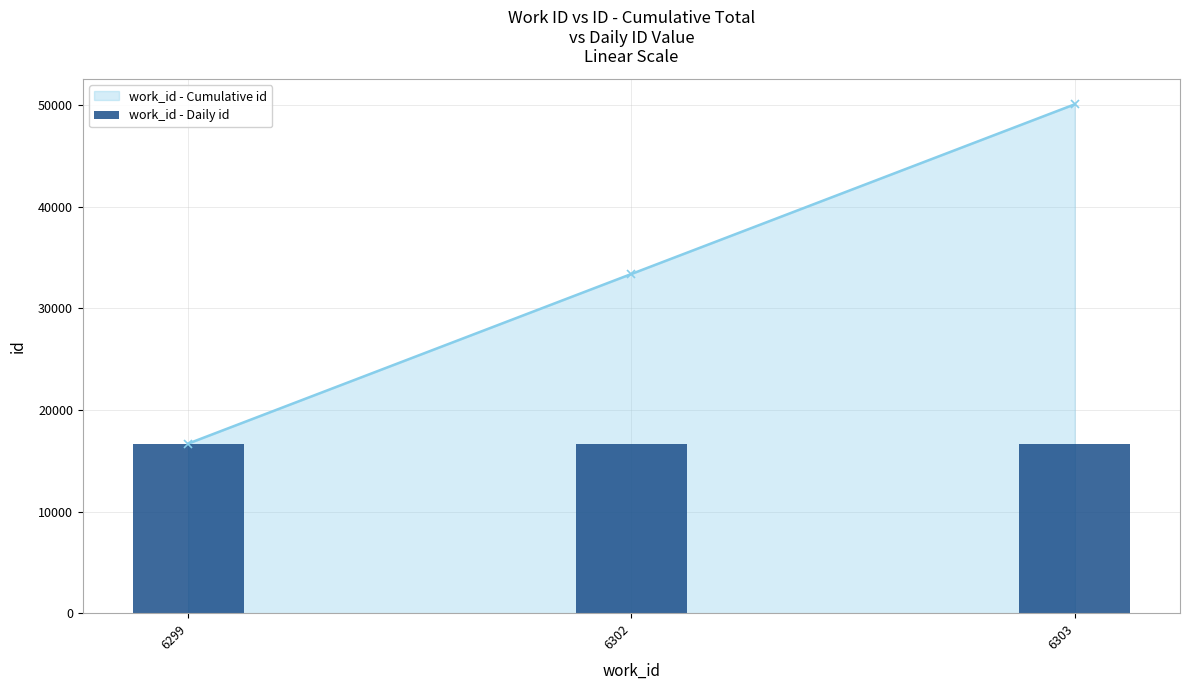

The value at 6299 is 7229. True or false?

False